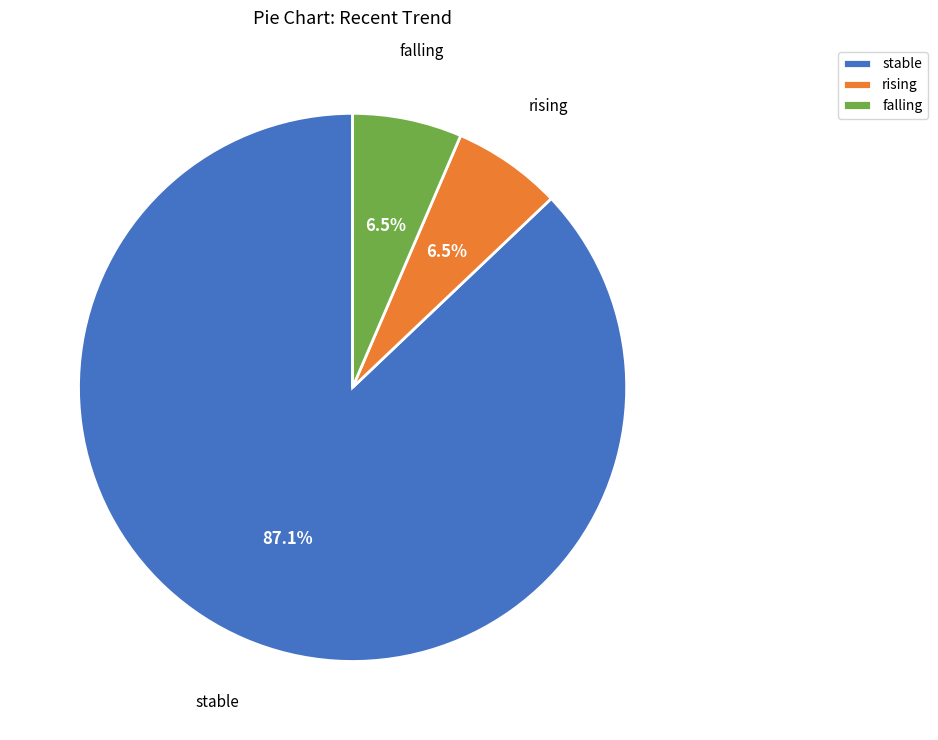

How much of the chart is everything except falling?

93.5%